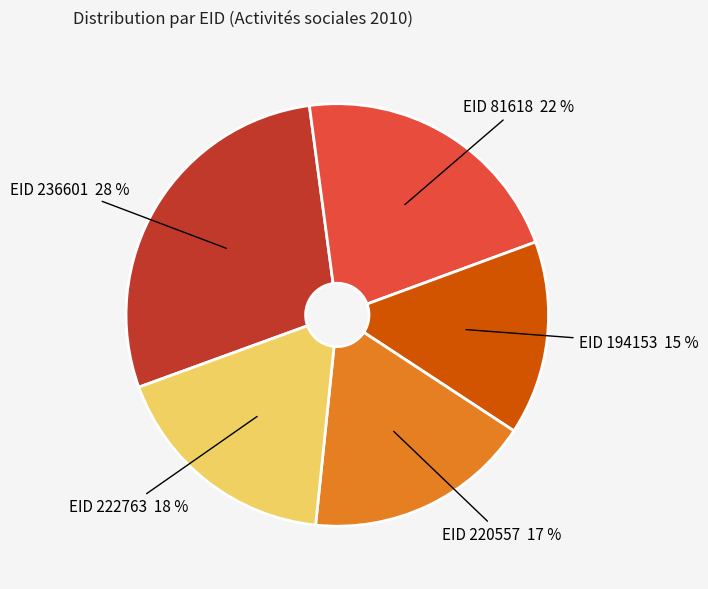

Do EID 81618 and EID 222763 together represent more than half of the pie?

No